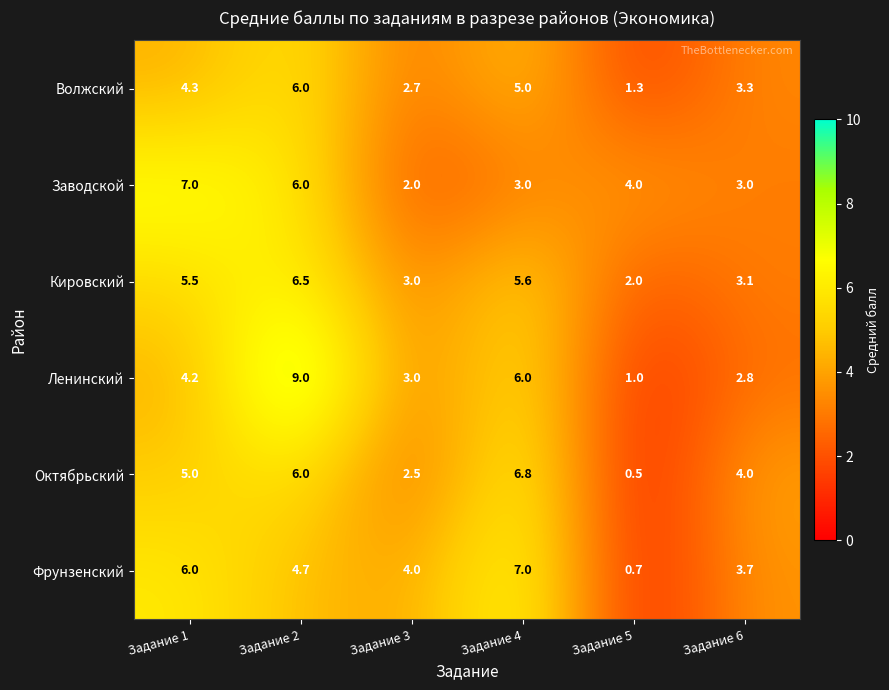

Which category has the lowest value across all series?

Задание 5